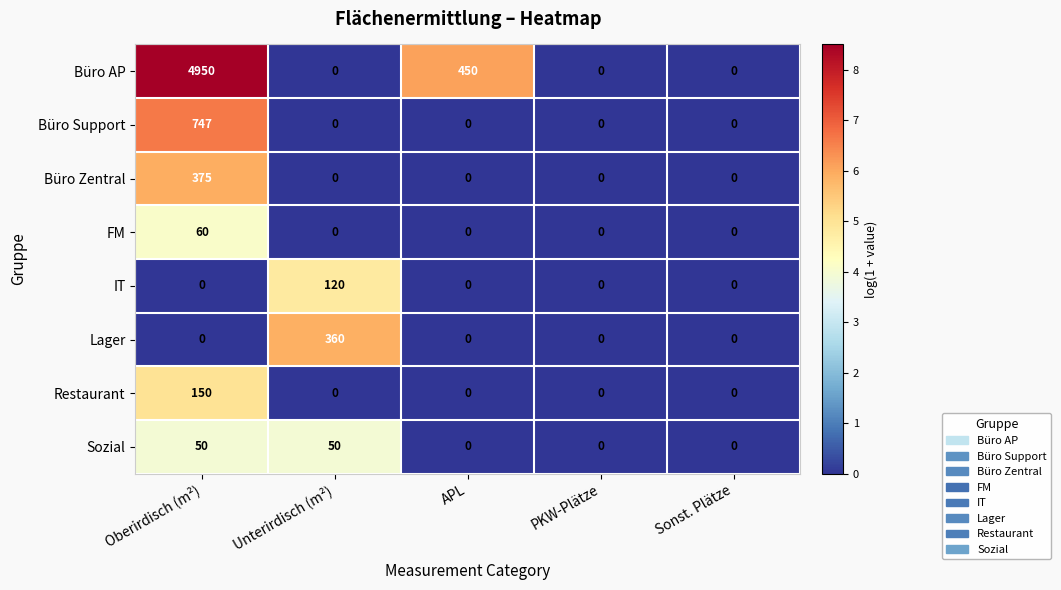

What is the total value across all series at Oberirdisch (m²)?

6332